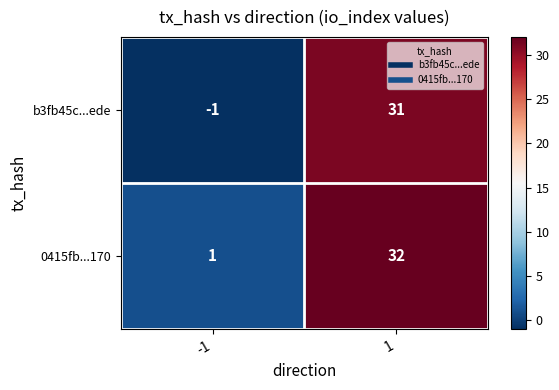

Reading left to right, transcribe all the data shown in this chart.

b3fb45c...ede: -1	31
0415fb...170: 1	32